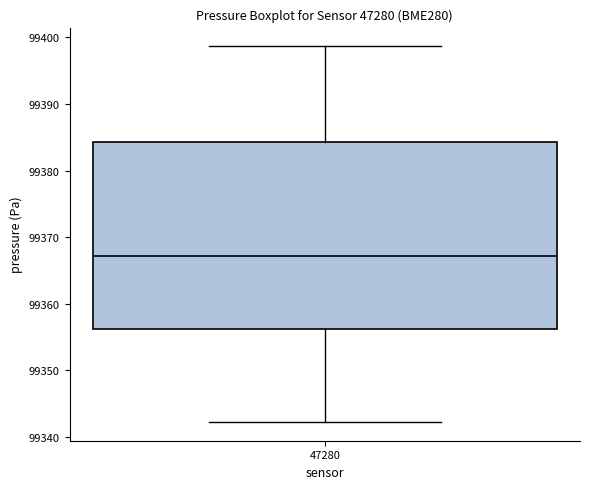

Transcribe this box plot: give where the median line is, the range the box spans, and where the two whiskers end, as read against the y-axis. The values are not printed on the chart, so give them approximately, as read against the axis.

median 99367, box 99356 to 99384, whiskers 99342 to 99399